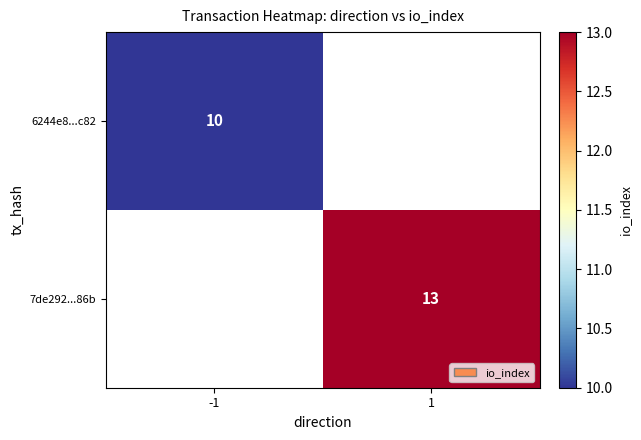

Which has a higher value, -1 or 1?

1